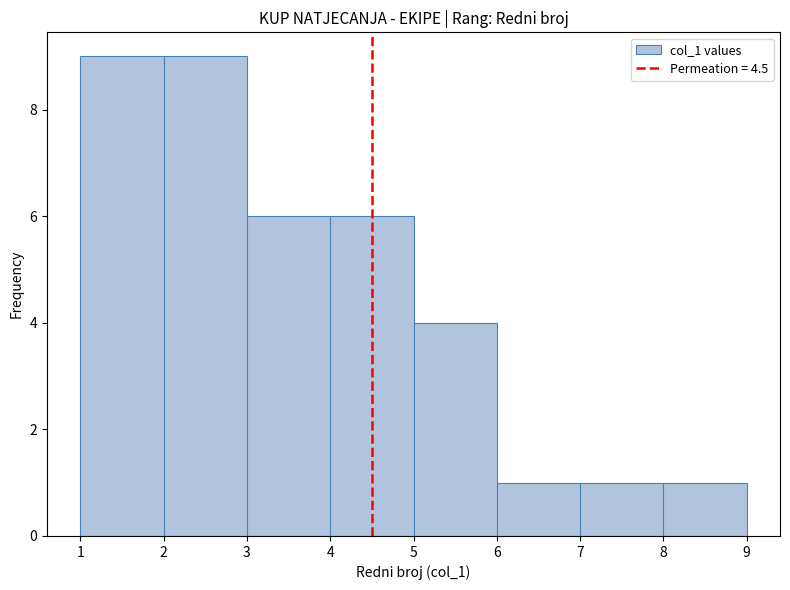

Reading left to right, list every bar in this chart as the range it spans on the x-axis followed by its height. The values are not printed on the chart, so give them approximately, as read against the axis.

1 to 2: 9
2 to 3: 9
3 to 4: 6
4 to 5: 6
5 to 6: 4
6 to 7: 1
7 to 8: 1
8 to 9: 1